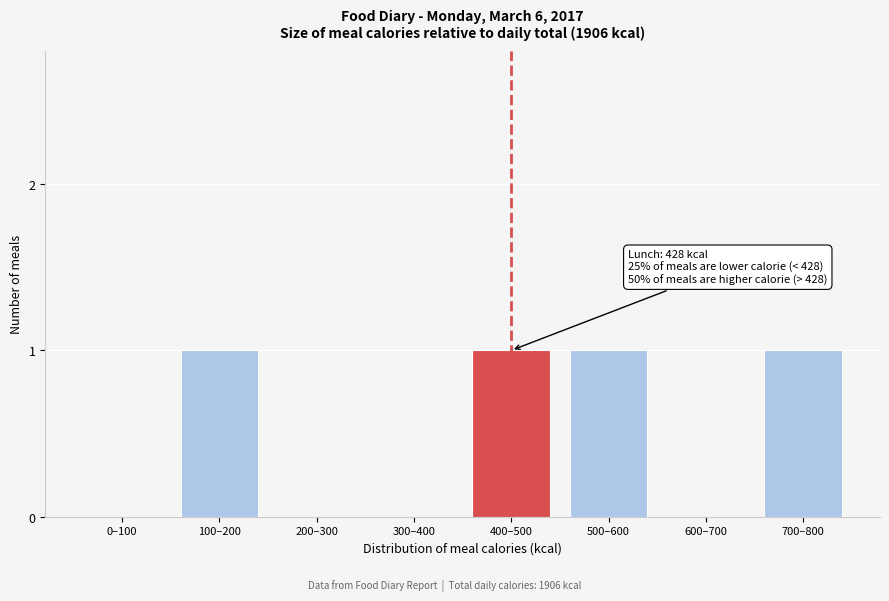

Reading right to left, what are all the values shown in this chart?

700–800=1	600–700=0	500–600=1	400–500=1	300–400=0	200–300=0	100–200=1	0–100=0